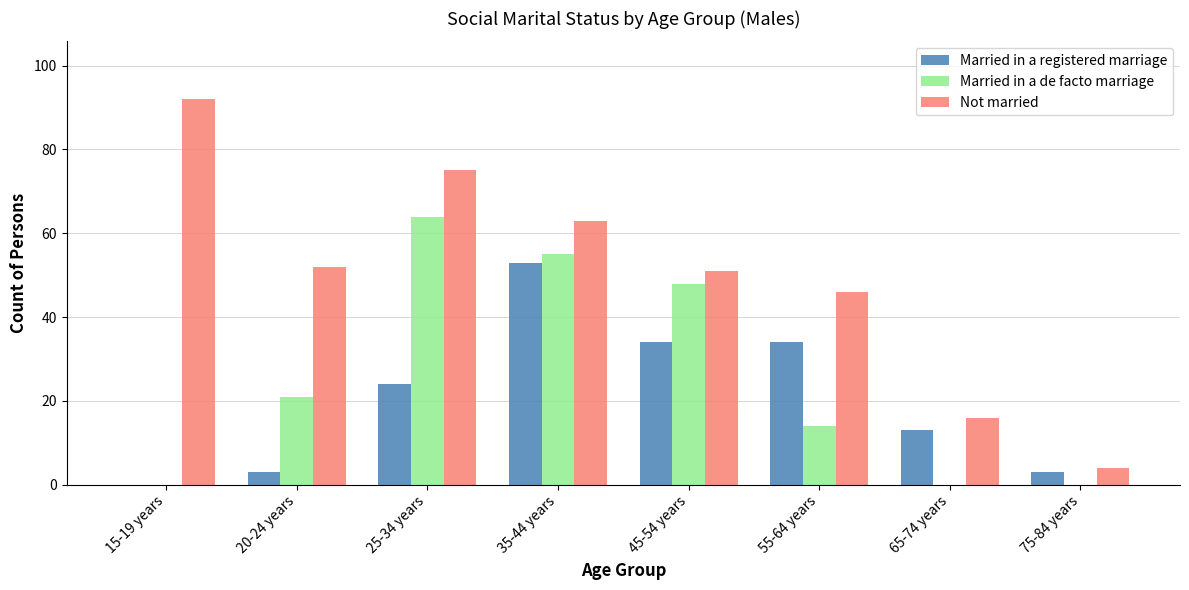

The value of Married in a de facto marriage at 35-44 years is 36. True or false?

False